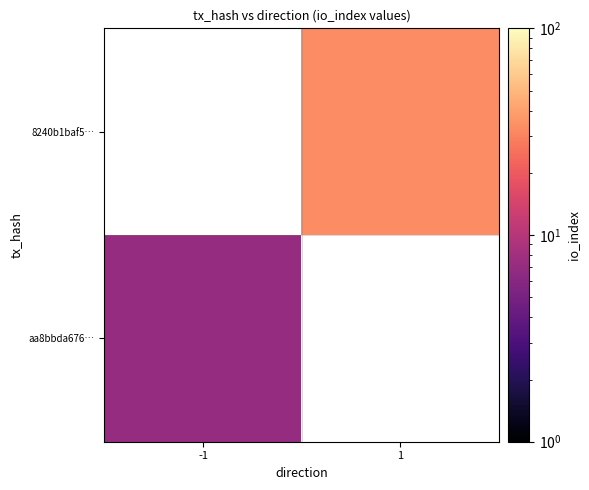

How many series are shown in this chart?

2